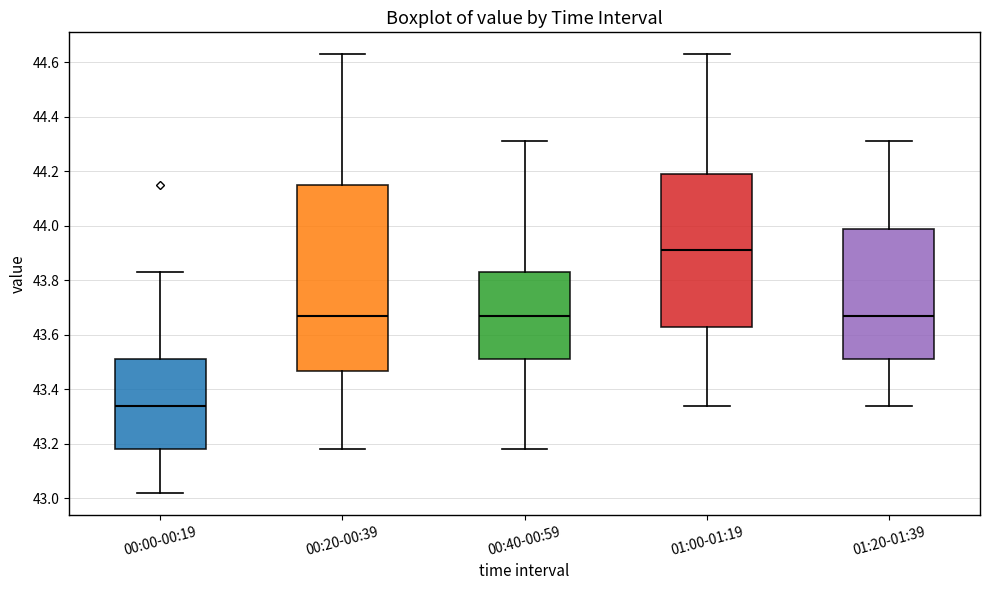

Reading left to right, read every box against the y-axis: the position of its median line, the range the box covers, and the ends of its whiskers. The values are not printed on the chart, so give them approximately, as read against the axis.

00:00-00:19: median 43.34, box 43.18 to 43.52, whiskers 43.02 to 43.84
00:20-00:39: median 43.68, box 43.46 to 44.16, whiskers 43.18 to 44.64
00:40-00:59: median 43.68, box 43.52 to 43.84, whiskers 43.18 to 44.32
01:00-01:19: median 43.92, box 43.64 to 44.20, whiskers 43.34 to 44.64
01:20-01:39: median 43.68, box 43.52 to 44.00, whiskers 43.34 to 44.32